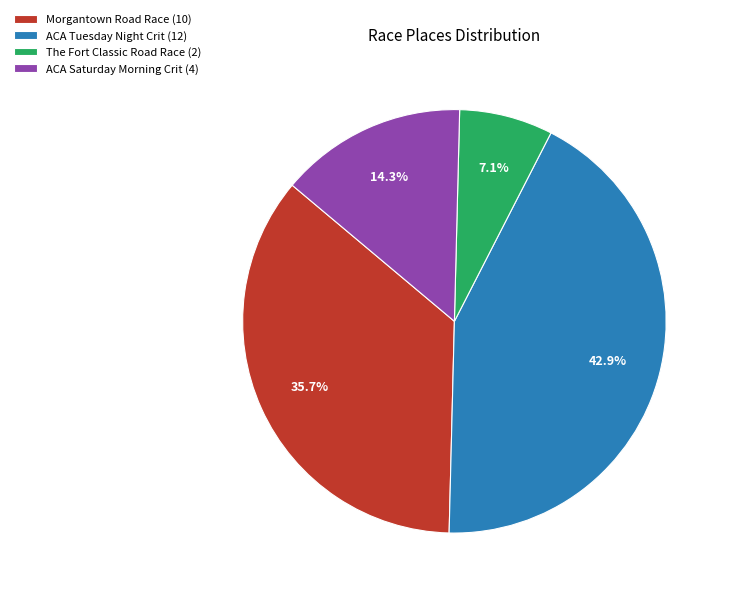

Does Morgantown Road Race represent more than half of the total?

No